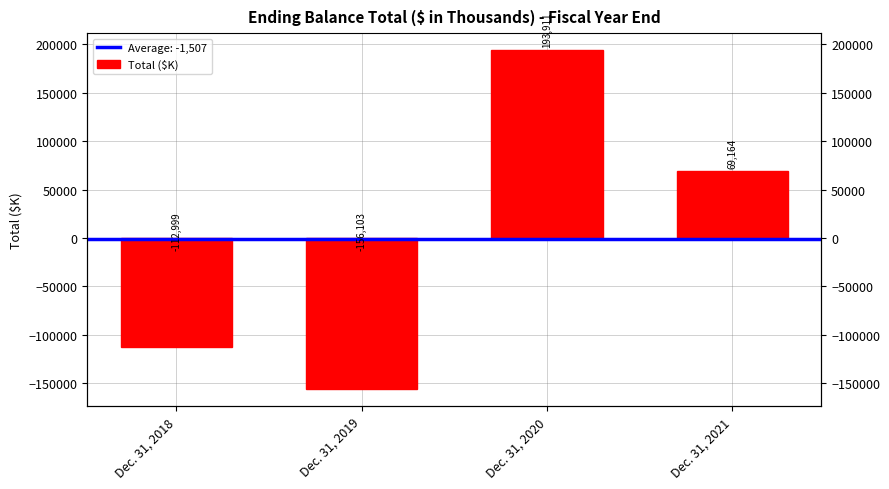

List the labels in order of value, smallest first.

Dec. 31, 2019, Dec. 31, 2018, Dec. 31, 2021, Dec. 31, 2020